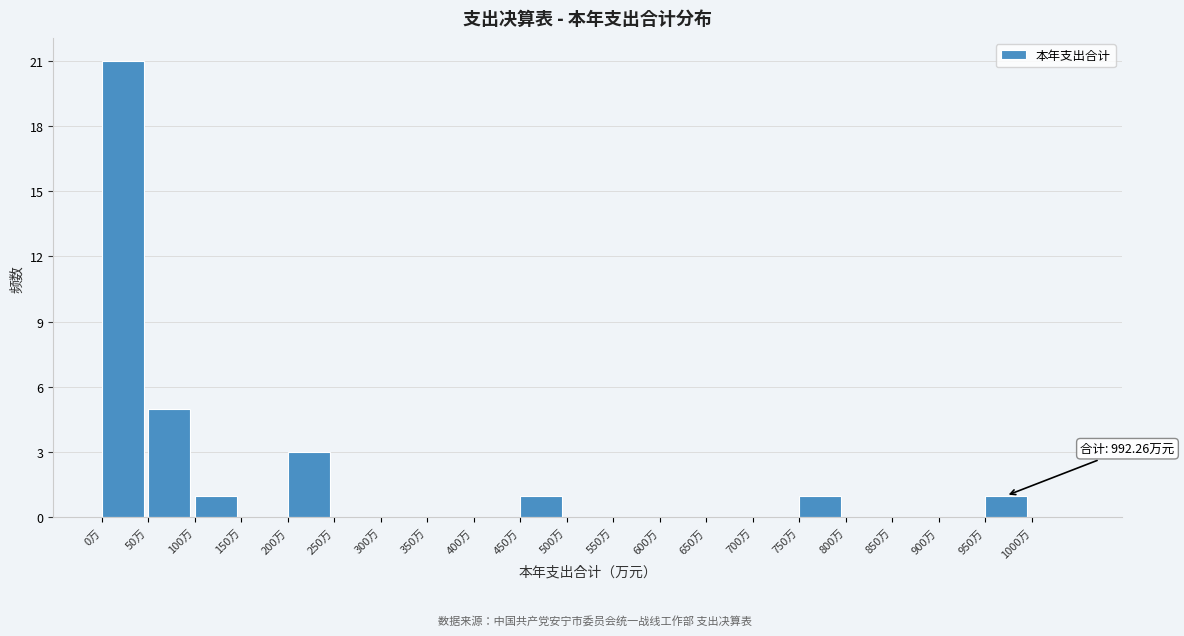

Over which range of the x-axis is the bar tallest?

0 to 50